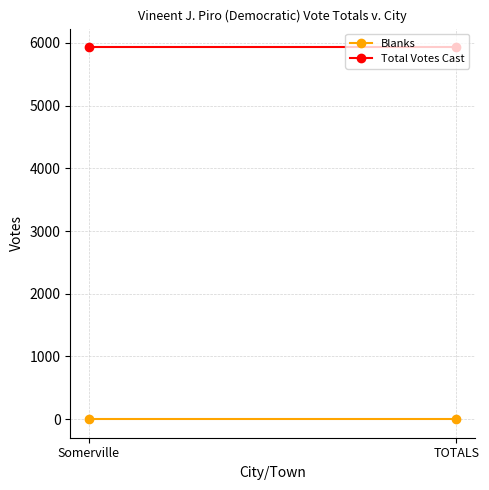

What are all the series names shown in the legend?

Blanks, Total Votes Cast